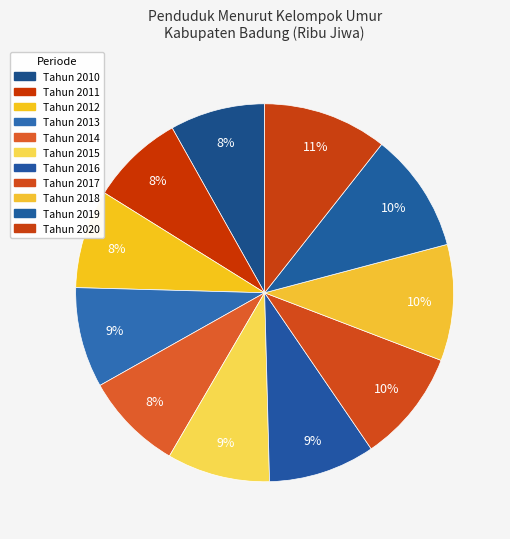

What is the smallest slice in the pie chart?

Tahun 2011